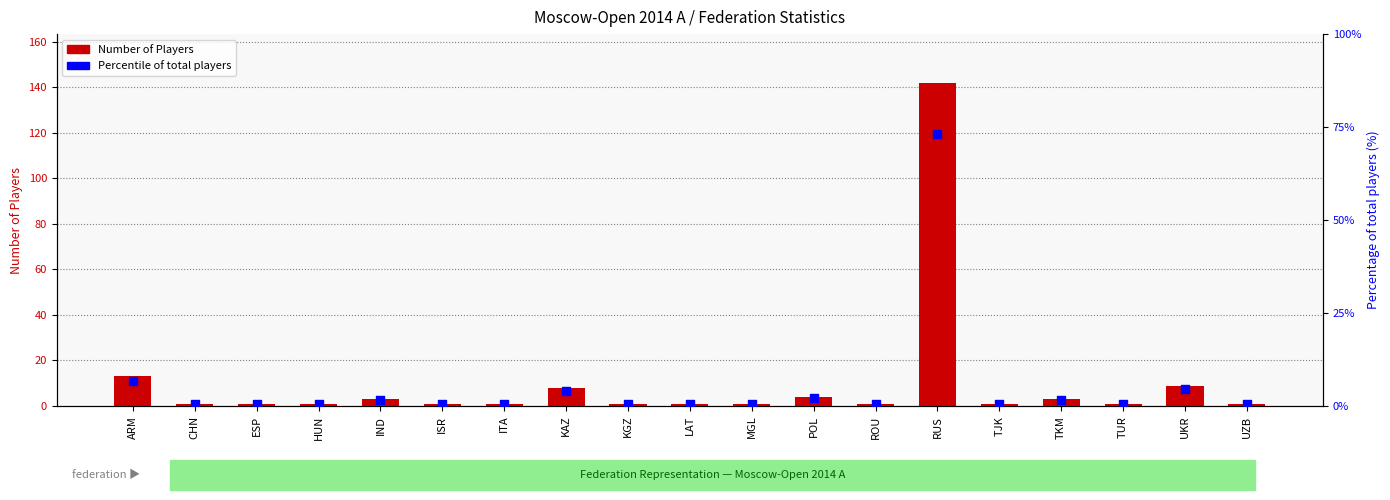

Which series contains the highest Y value?

Number of Players